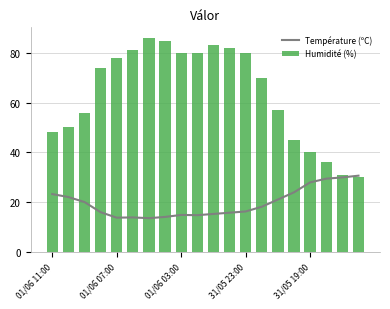

What is the value of the Humidité (%) bar at the 12th from the left?

82.0